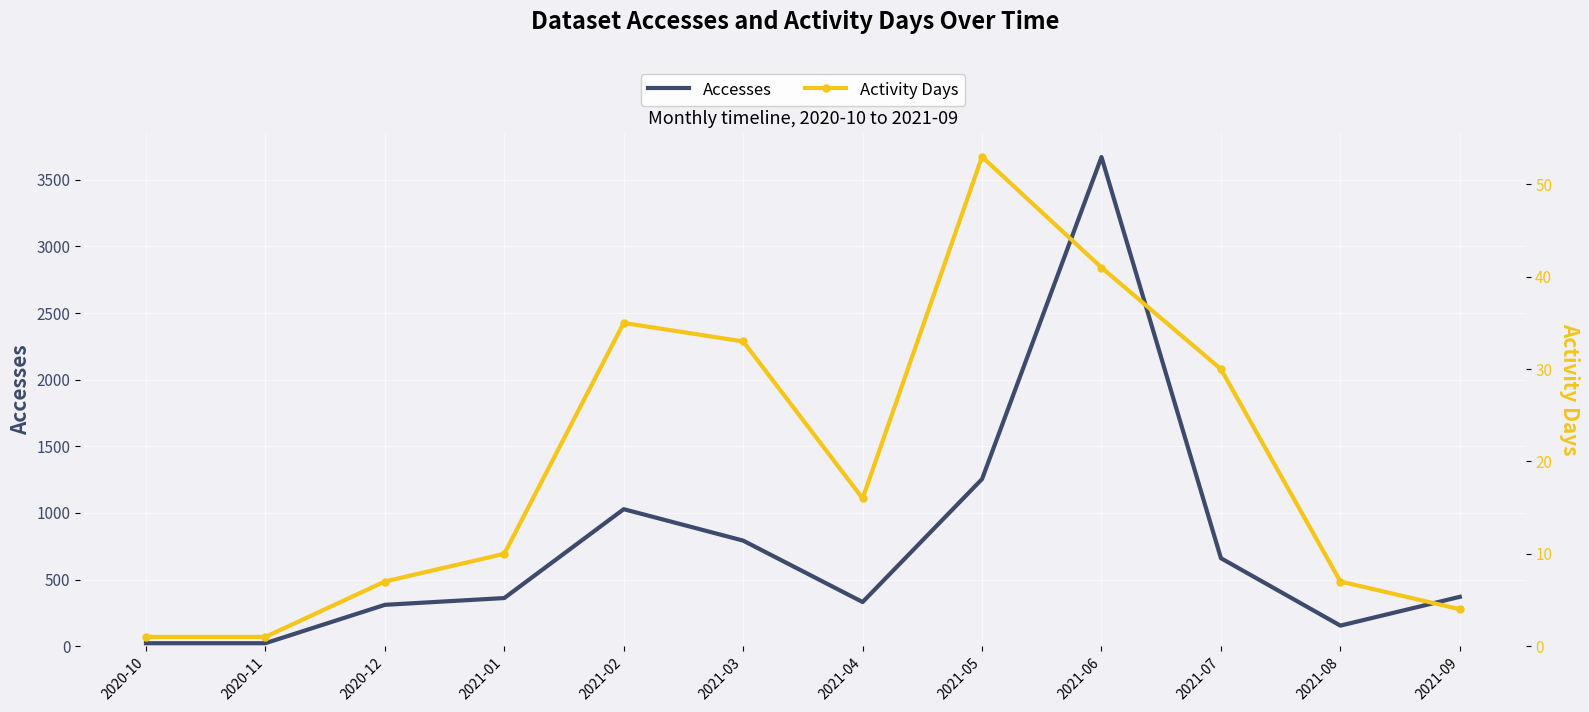

How many data points in Activity Days are less than 16?

6